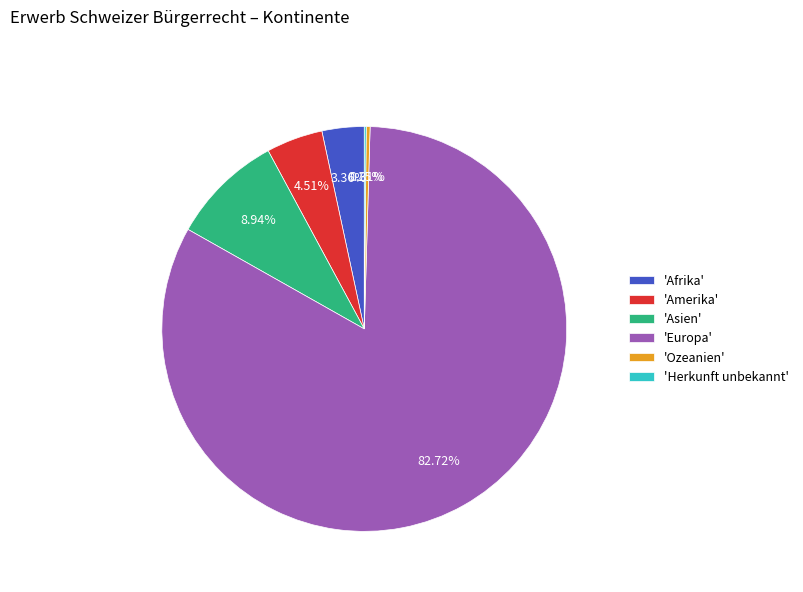

To the nearest percent, what is the difference between the largest and smallest slice percentages?

83%